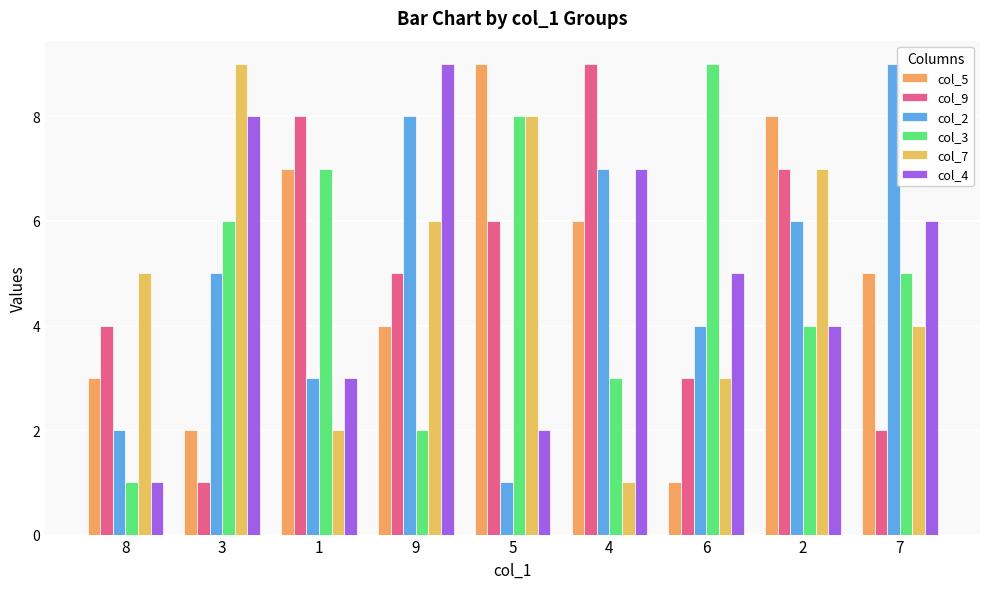

What is the minimum value for col_5?

1